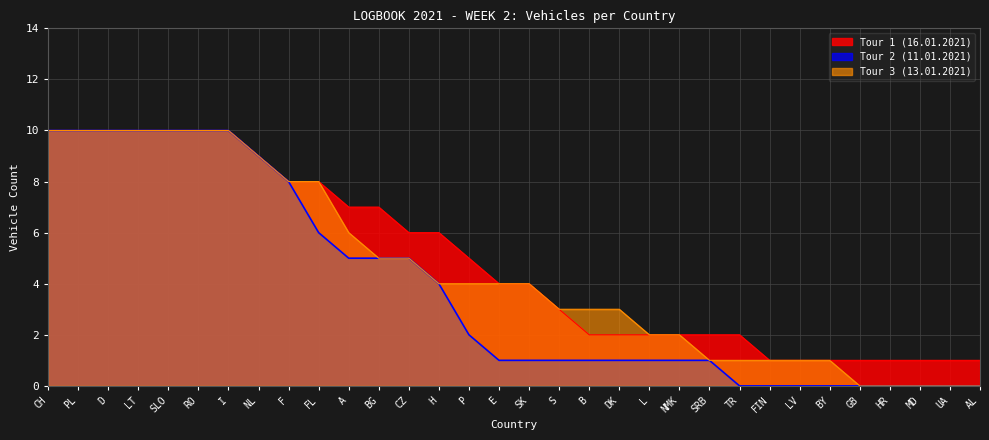

Reading left to right, extract all data points from this chart.

Tour 1 (16.01.2021): CH=10	PL=10	D=10	LT=10	SLO=10	RO=10	I=10	NL=9	F=8	FL=8	A=7	BG=7	CZ=6	H=6	P=5	E=4	SK=4	S=3	B=2	DK=2	L=2	NMK=2	SRB=2	TR=2	FIN=1	LV=1	BY=1	GB=1	HR=1	MD=1	UA=1	AL=1
Tour 2 (11.01.2021): CH=10	PL=10	D=10	LT=10	SLO=10	RO=10	I=10	NL=9	F=8	FL=6	A=5	BG=5	CZ=5	H=4	P=2	E=1	SK=1	S=1	B=1	DK=1	L=1	NMK=1	SRB=1	TR=0	FIN=0	LV=0	BY=0	GB=0	HR=0	MD=0	UA=0	AL=0
Tour 3 (13.01.2021): CH=10	PL=10	D=10	LT=10	SLO=10	RO=10	I=10	NL=9	F=8	FL=8	A=6	BG=5	CZ=5	H=4	P=4	E=4	SK=4	S=3	B=3	DK=3	L=2	NMK=2	SRB=1	TR=1	FIN=1	LV=1	BY=1	GB=0	HR=0	MD=0	UA=0	AL=0